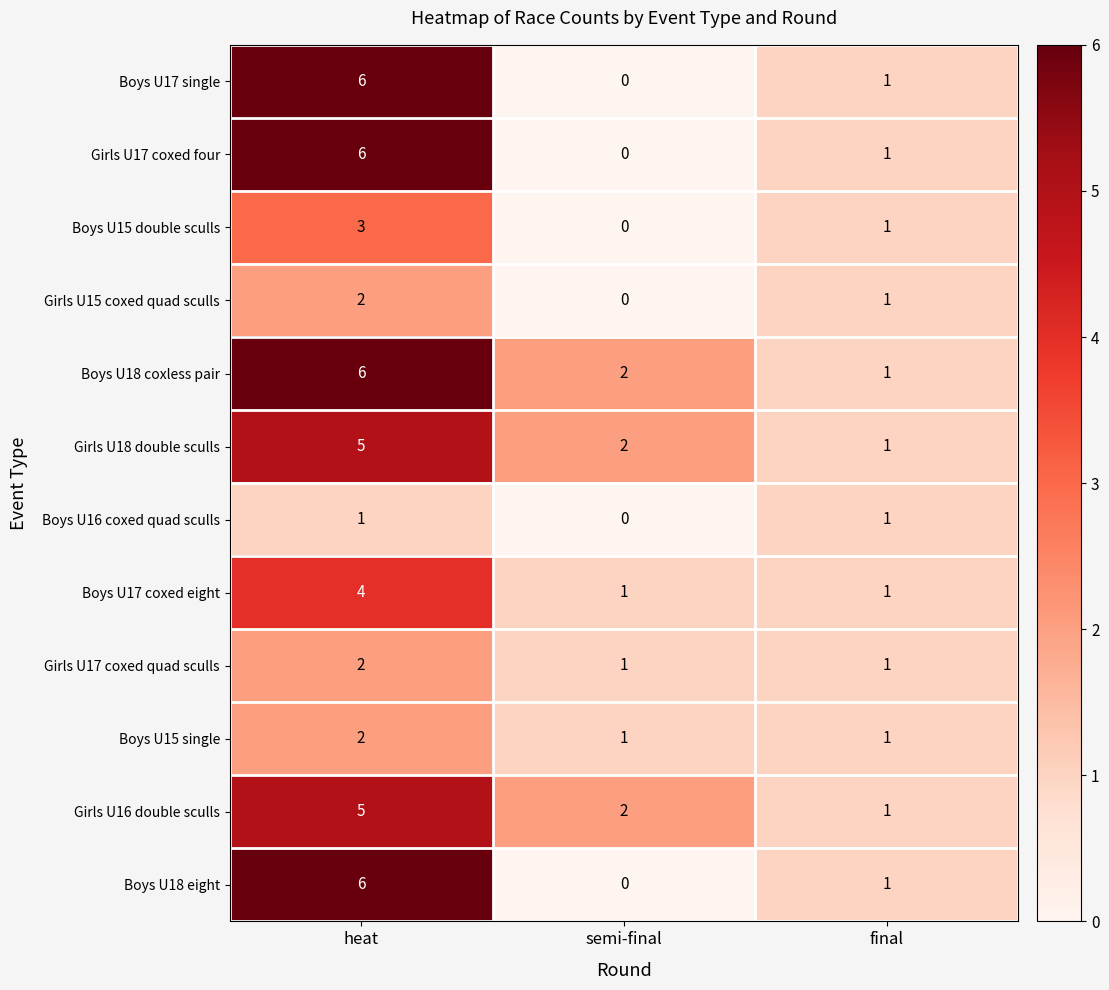

True or false: Boys U16 coxed quad sculls has a value of 1 at heat.

True